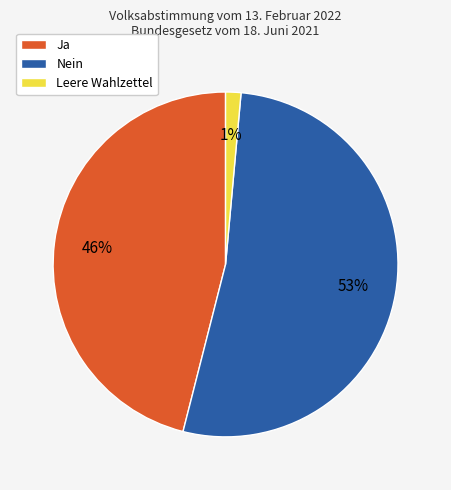

Is there any slice that represents more than half of the pie?

Yes